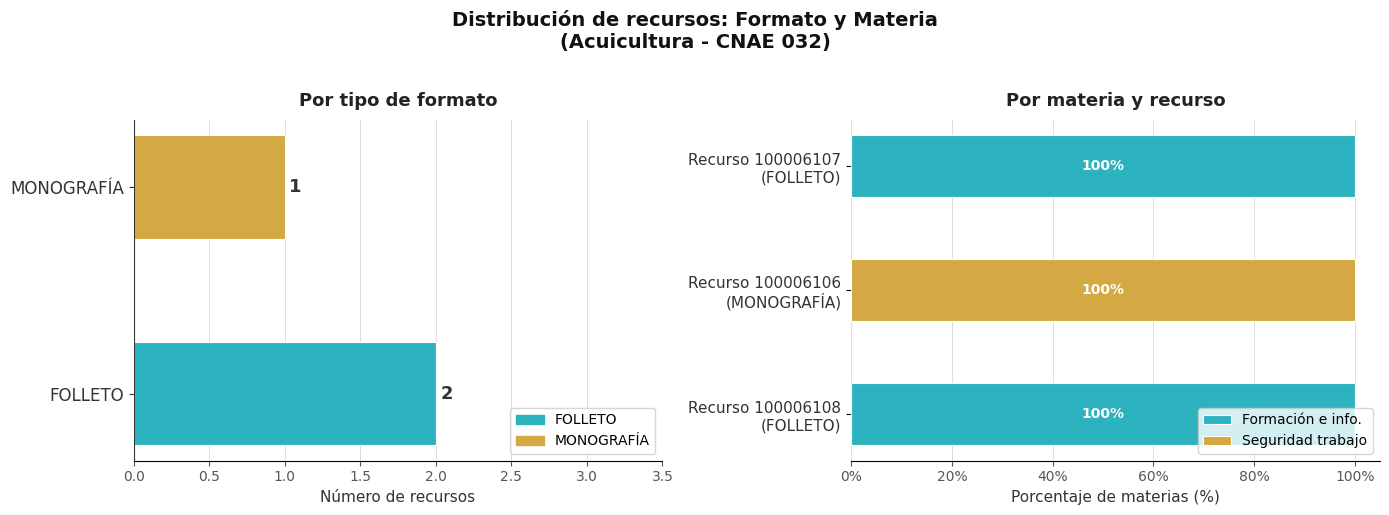

What is the maximum value shown in the chart?

100